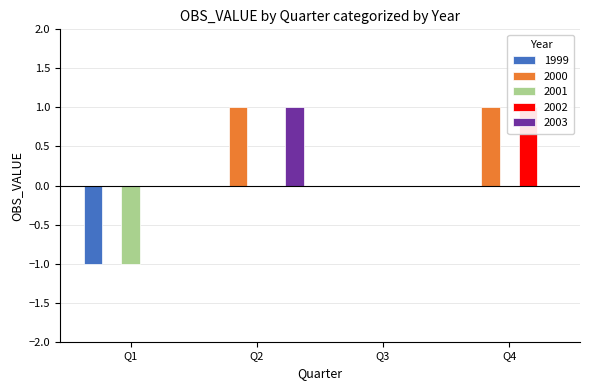

What is the difference between the highest and lowest values at Q2?

1